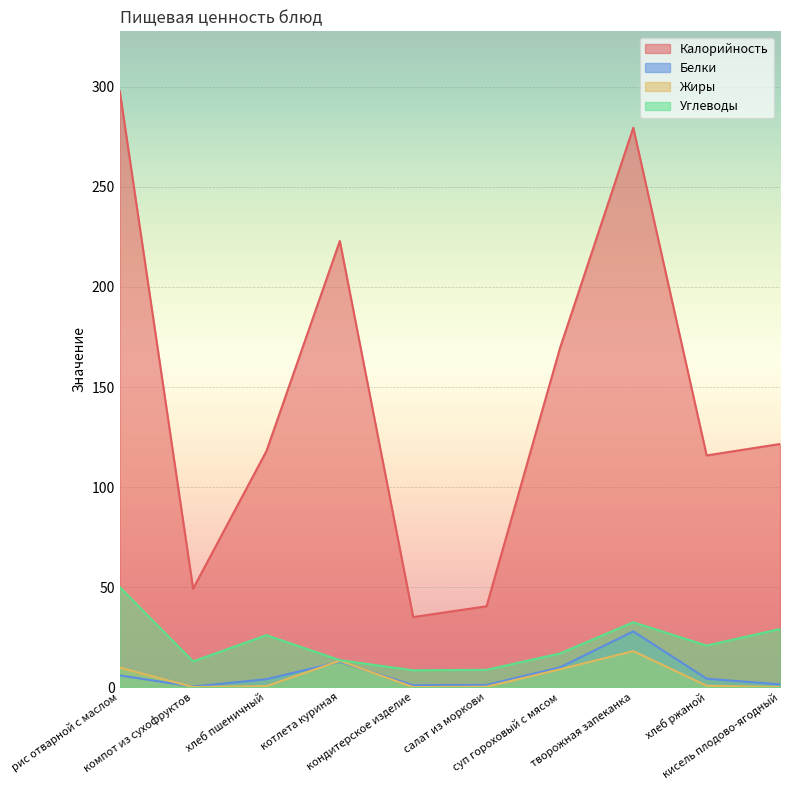

What is the approximate value of Калорийность at кондитерское изделие?

35.0